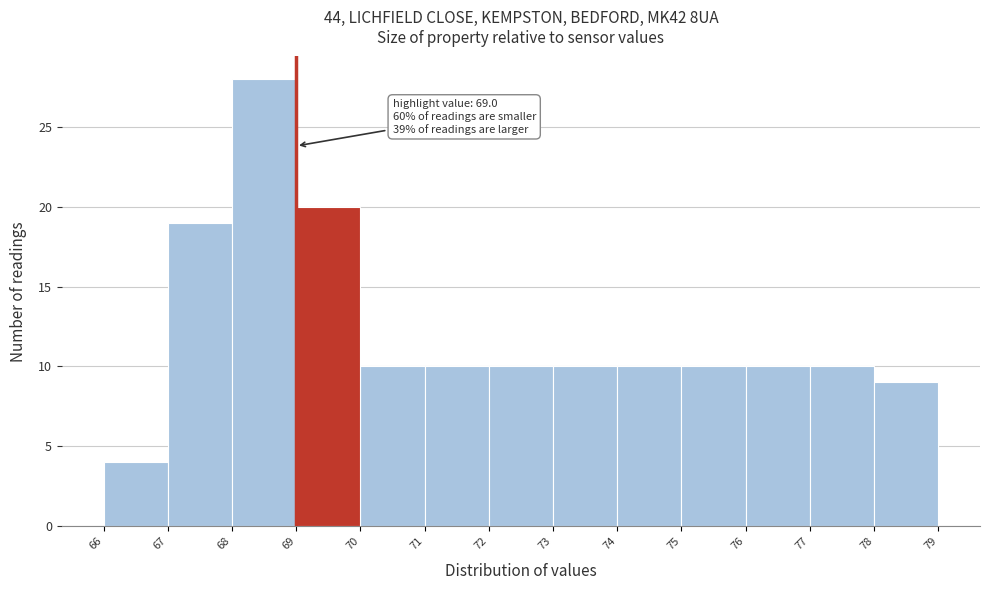

Over which range of the x-axis is the bar tallest?

68 to 69